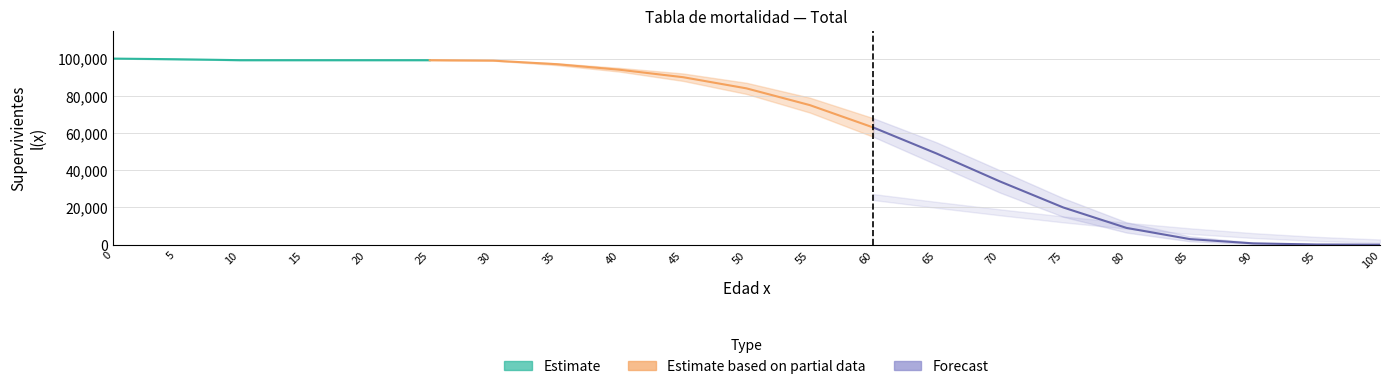

True or false: Esperanza de vida E(x) lower and Supervivientes l(x) lower intersect in this chart.

False